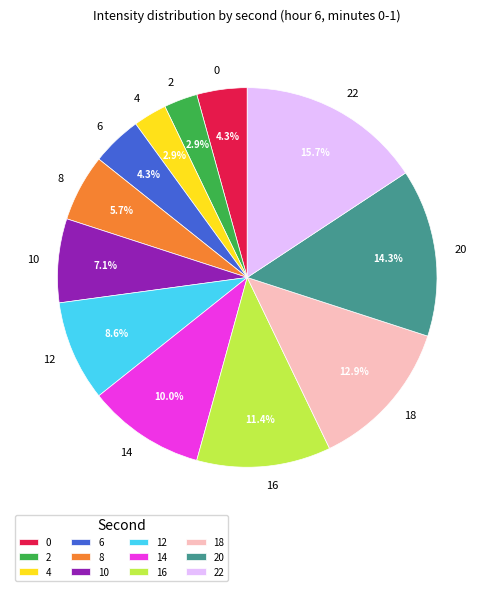

To the nearest percent, what is the difference between the largest and smallest slice percentages?

13%